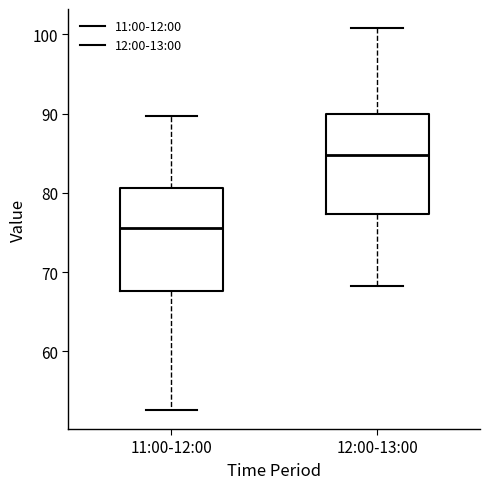

Which box has the highest median line?

12:00-13:00